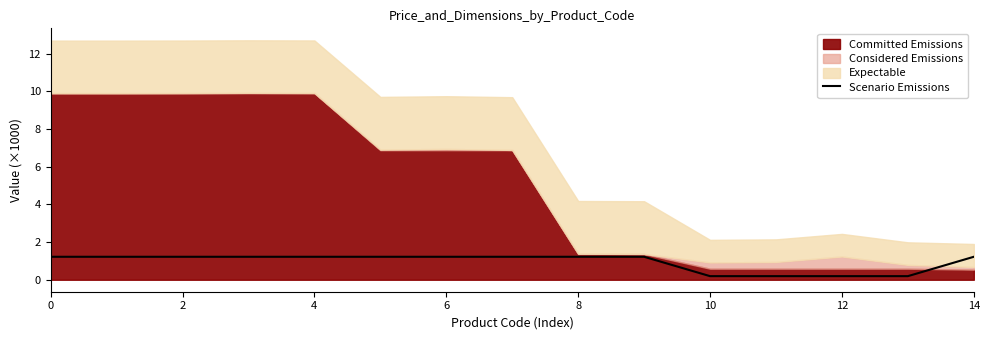

What is the maximum value for Scenario Emissions?

1.2